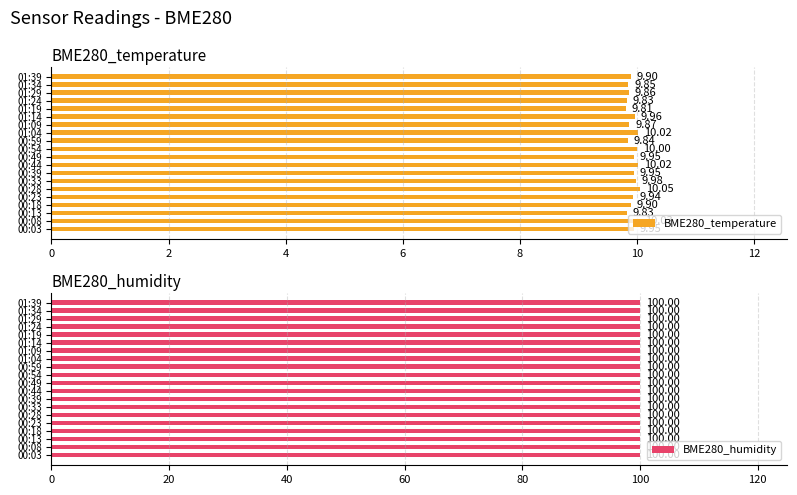

What is the sum of the BME280_temperature values at 01:29 and 00:59?

19.7